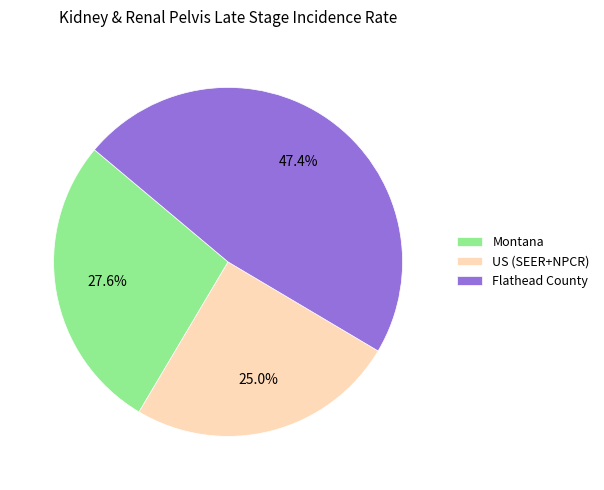

The US (SEER+NPCR) slice represents 25% of the pie. True or false?

True